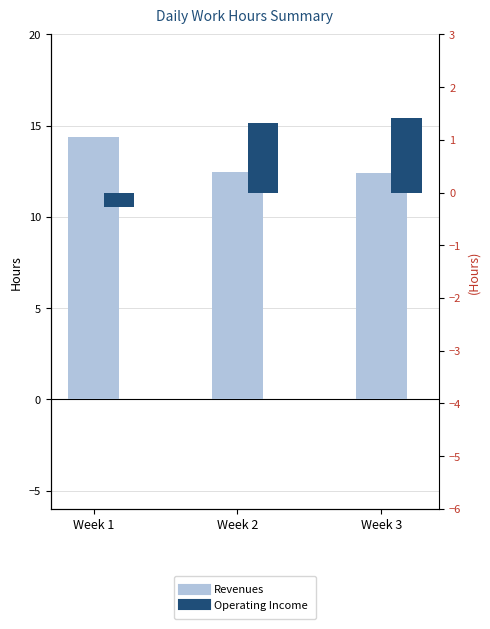

What is the value of the Revenues bar at the 1st from the left?

14.4